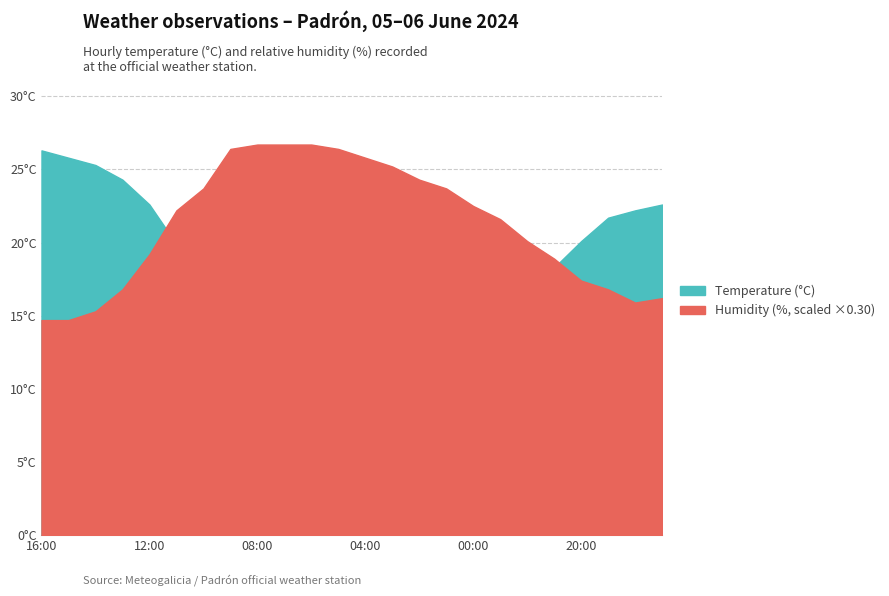

Rank the series by their maximum value, from highest to lowest.

Humidity (%), Temperature (°C)